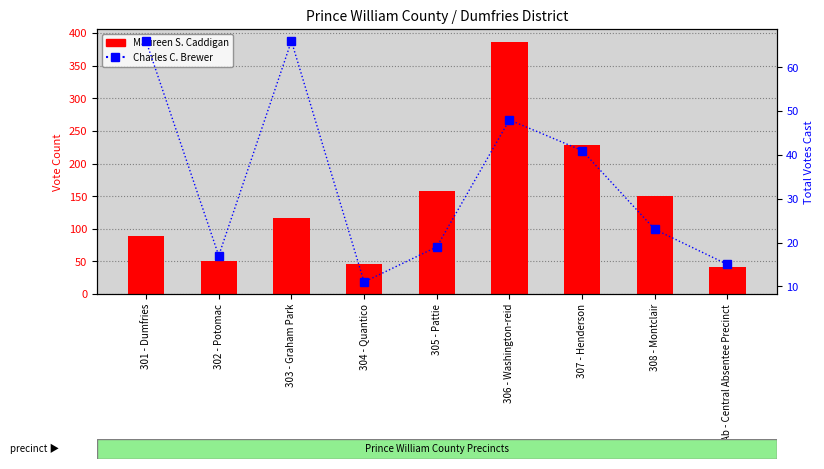

Reading right to left, transcribe all the data shown in this chart.

Maureen S. Caddigan: Ab - Central Absentee Precinct=41	308 - Montclair=150	307 - Henderson=228	306 - Washington-reid=387	305 - Pattie=158	304 - Quantico=46	303 - Graham Park=117	302 - Potomac=51	301 - Dumfries=89
Charles C. Brewer: Ab - Central Absentee Precinct=15	308 - Montclair=23	307 - Henderson=41	306 - Washington-reid=48	305 - Pattie=19	304 - Quantico=11	303 - Graham Park=66	302 - Potomac=17	301 - Dumfries=66